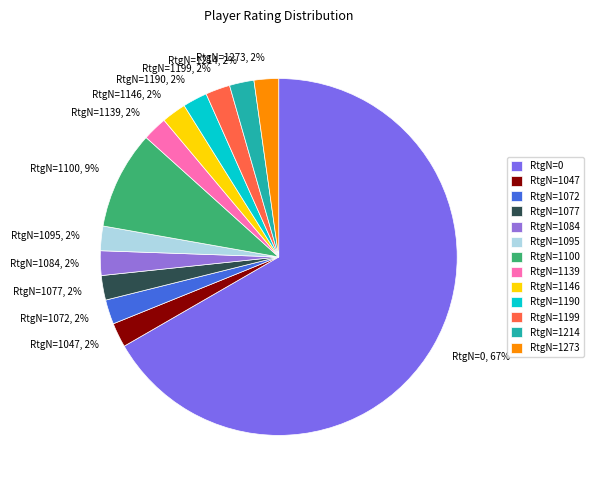

What is the majority slice?

RtgN=0